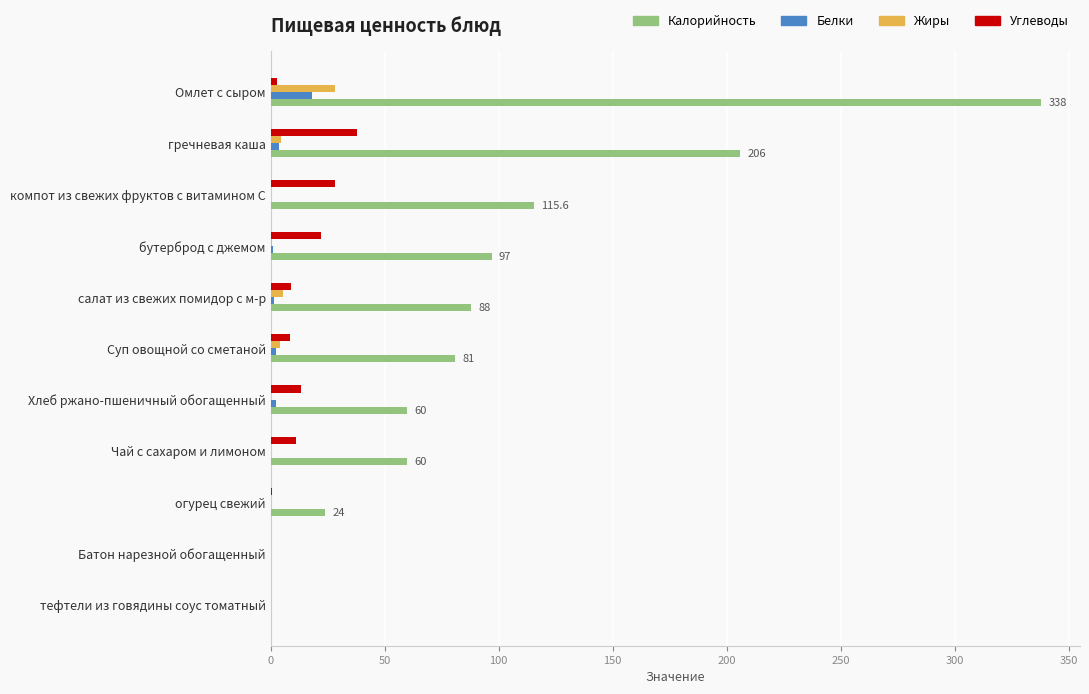

What are all the series names shown in the legend?

Калорийность, Белки, Жиры, Углеводы